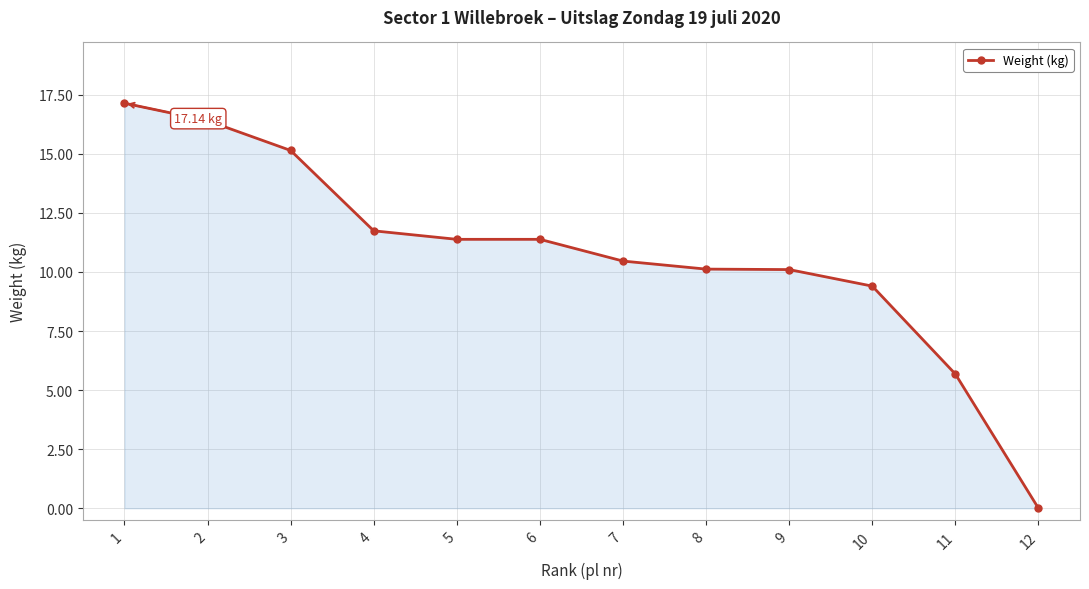

Where is the data nearest to the value 8?

10